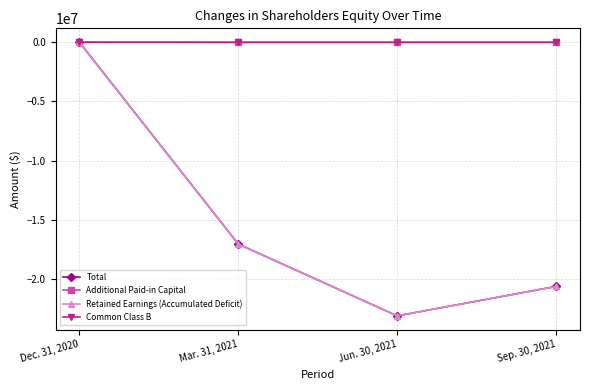

True or false: Total has more than 2 points higher than both neighbors.

False